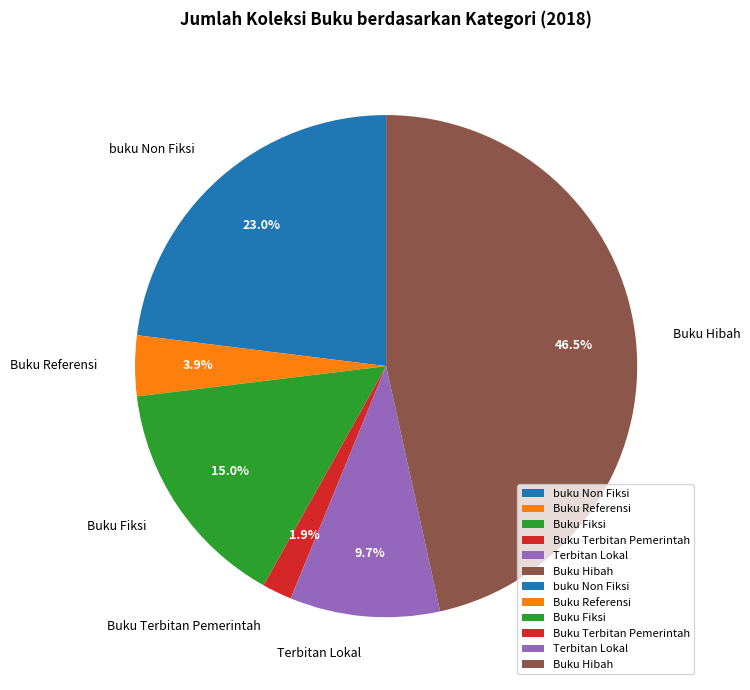

Which has a higher value, Buku Terbitan Pemerintah or Buku Referensi?

Buku Referensi